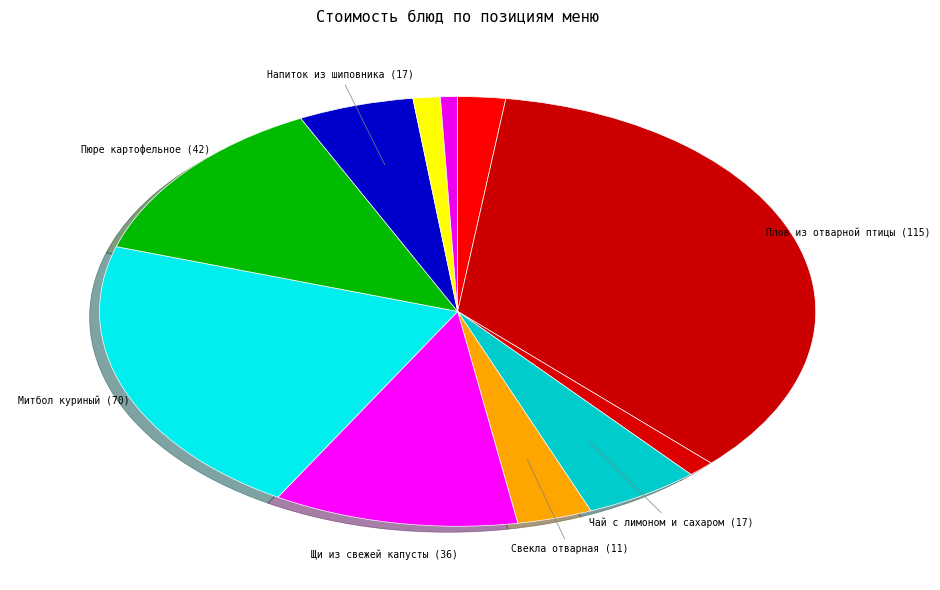

How many segments does this pie chart have?

11